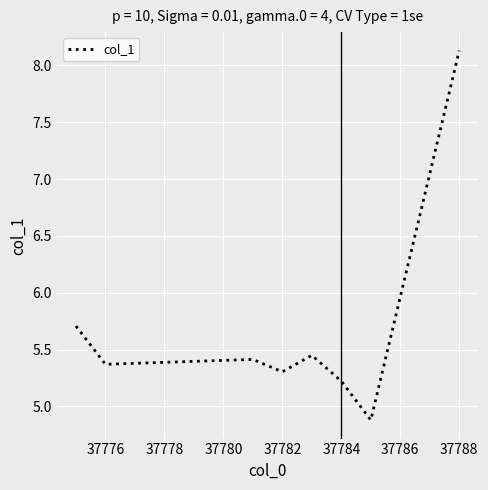

What is the greatest value displayed?

8.1